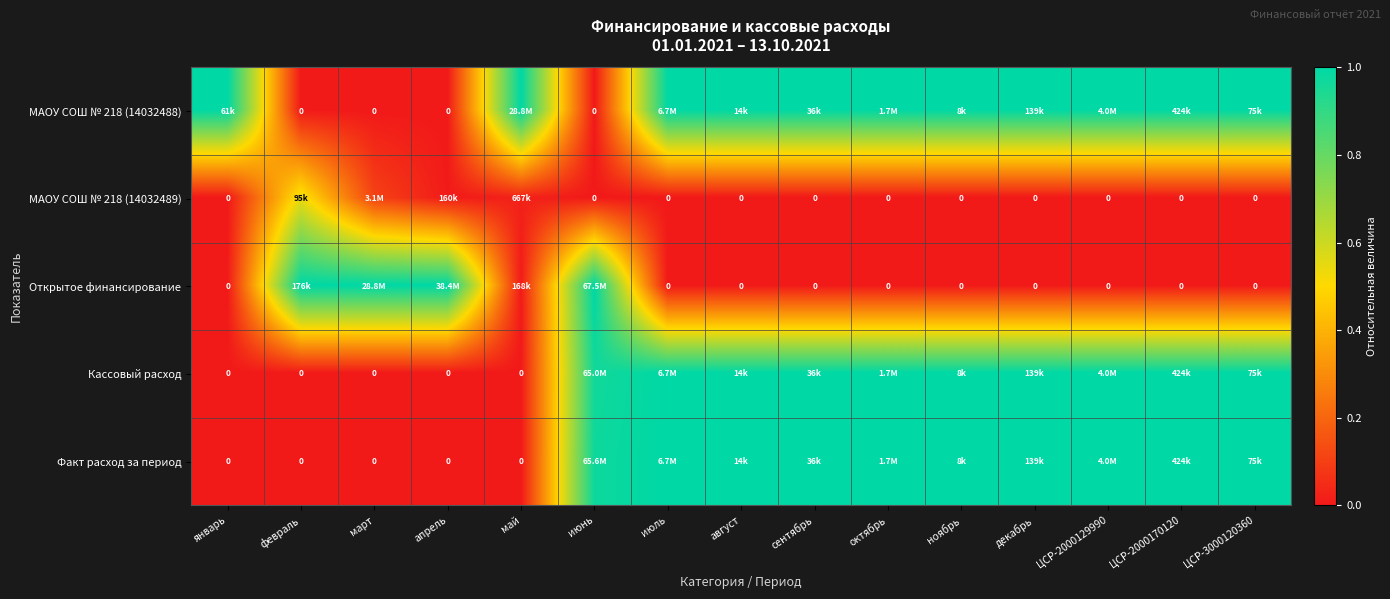

What is the spread (max minus min) of values at ЦСР-3000120360?

1.0